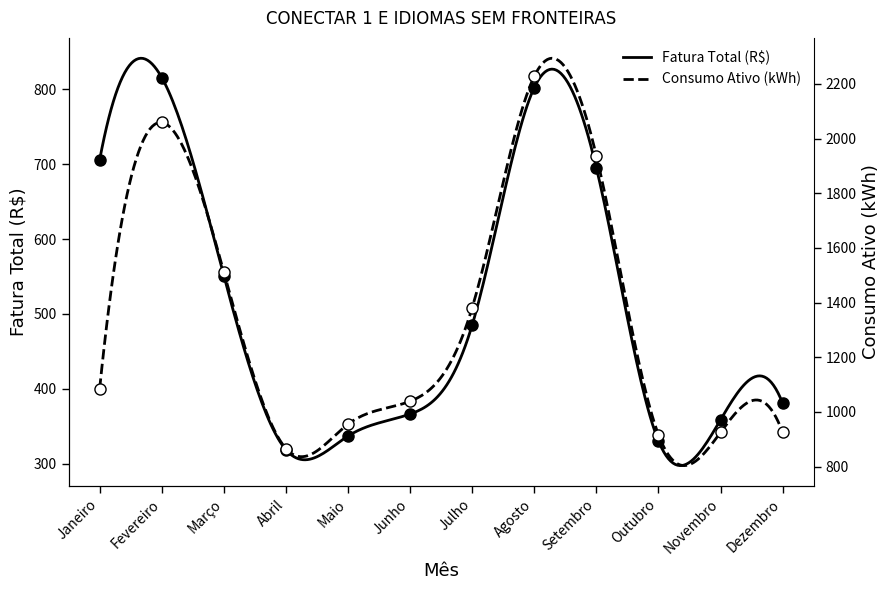

The Fatura Total (R$) series shows 815.7 at Fevereiro. True or false?

True